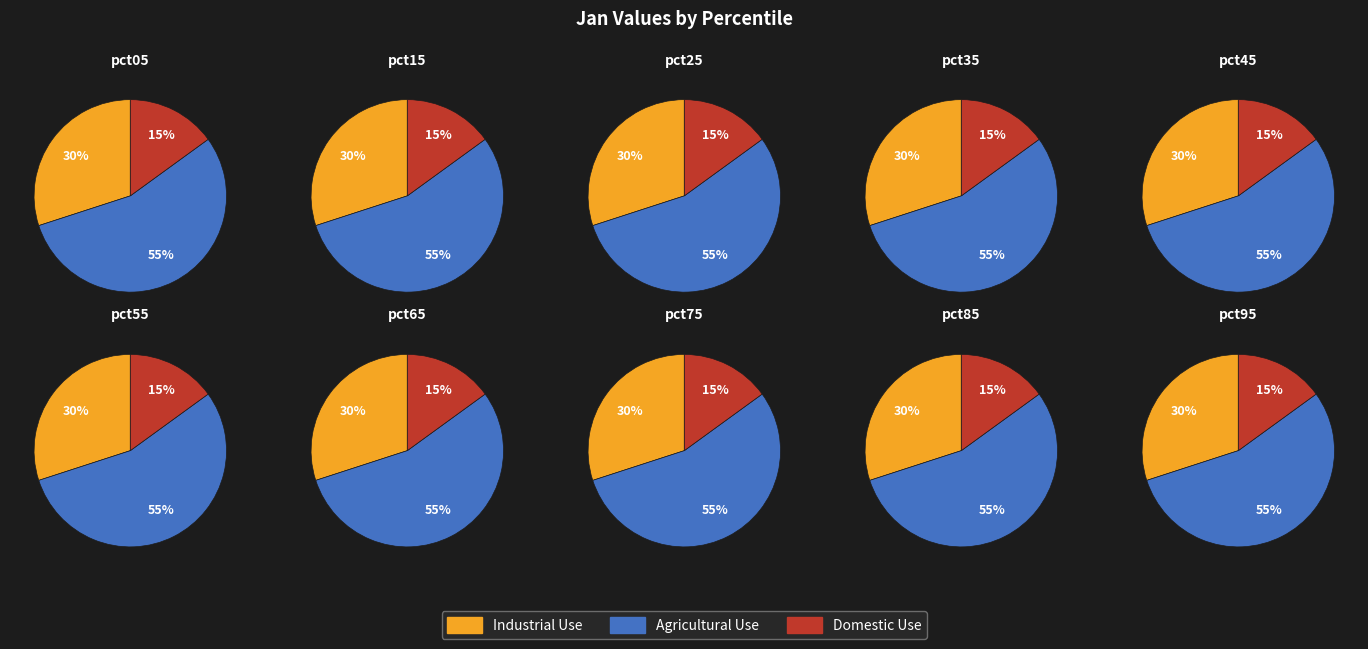

How many segments does this pie chart have?

10